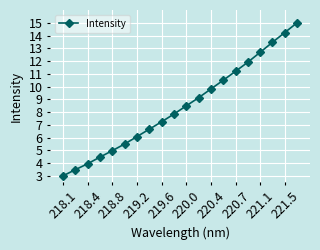

What is the difference between the second highest and minimum values?

11.2